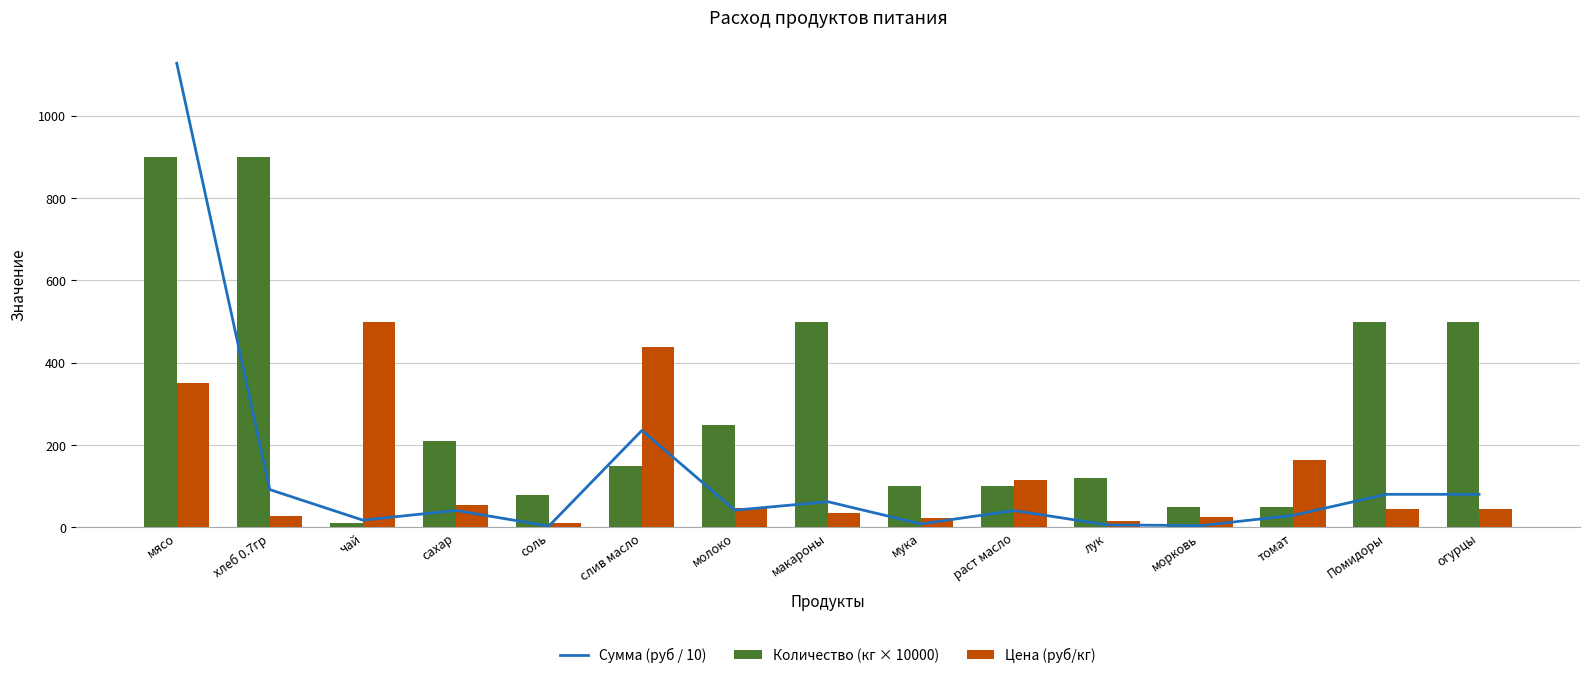

Which category has the highest value in the Сумма (руб / 10) series?

мясо